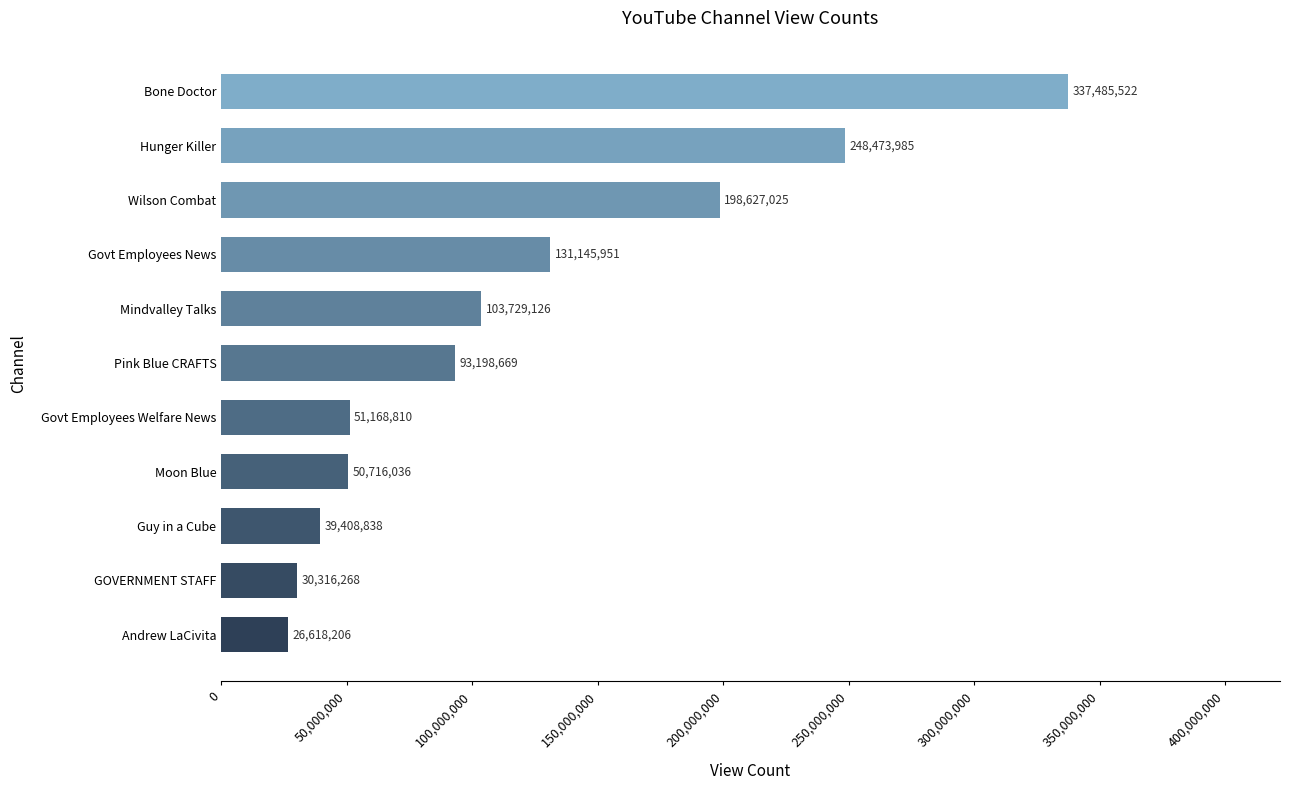

True or false: the data shows 440773042 at Bone Doctor.

False